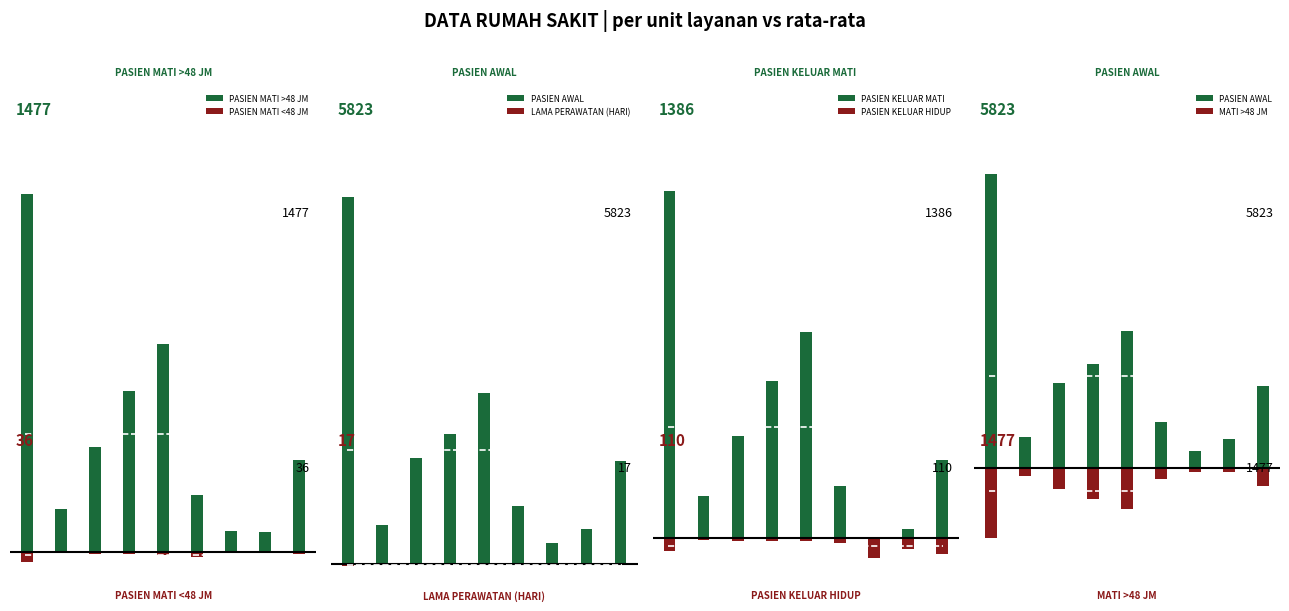

At Bedah, list the series in order from smallest to largest.

Pasien Keluar Hidup, Pasien Keluar Mati Kurang 48 jm, Lamanya Perawatan (hari), Pasien Keluar Mati Jumlah, Pasien Keluar Mati Lebih dari 48 jm, Pasien Awal